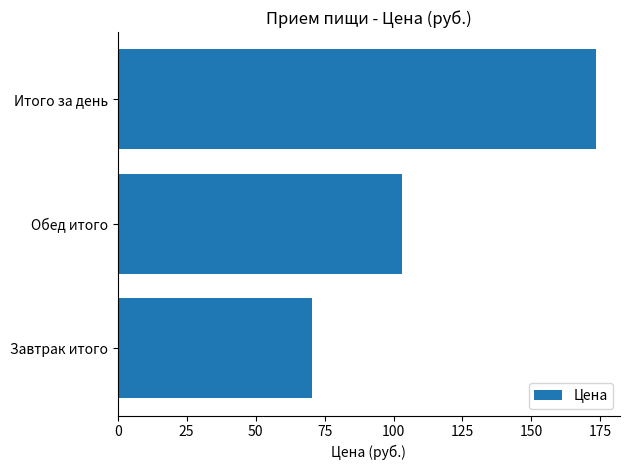

What is the ratio of the value at Итого за день to the value at Обед итого?

1.7